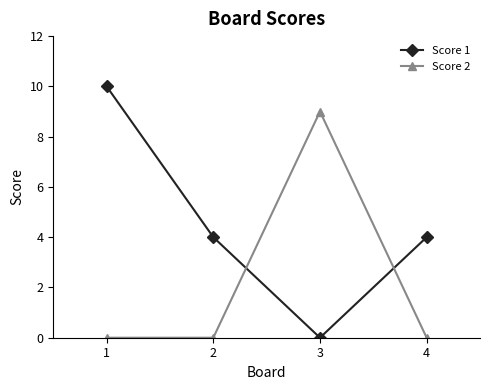

How many lines are shown in the chart?

2